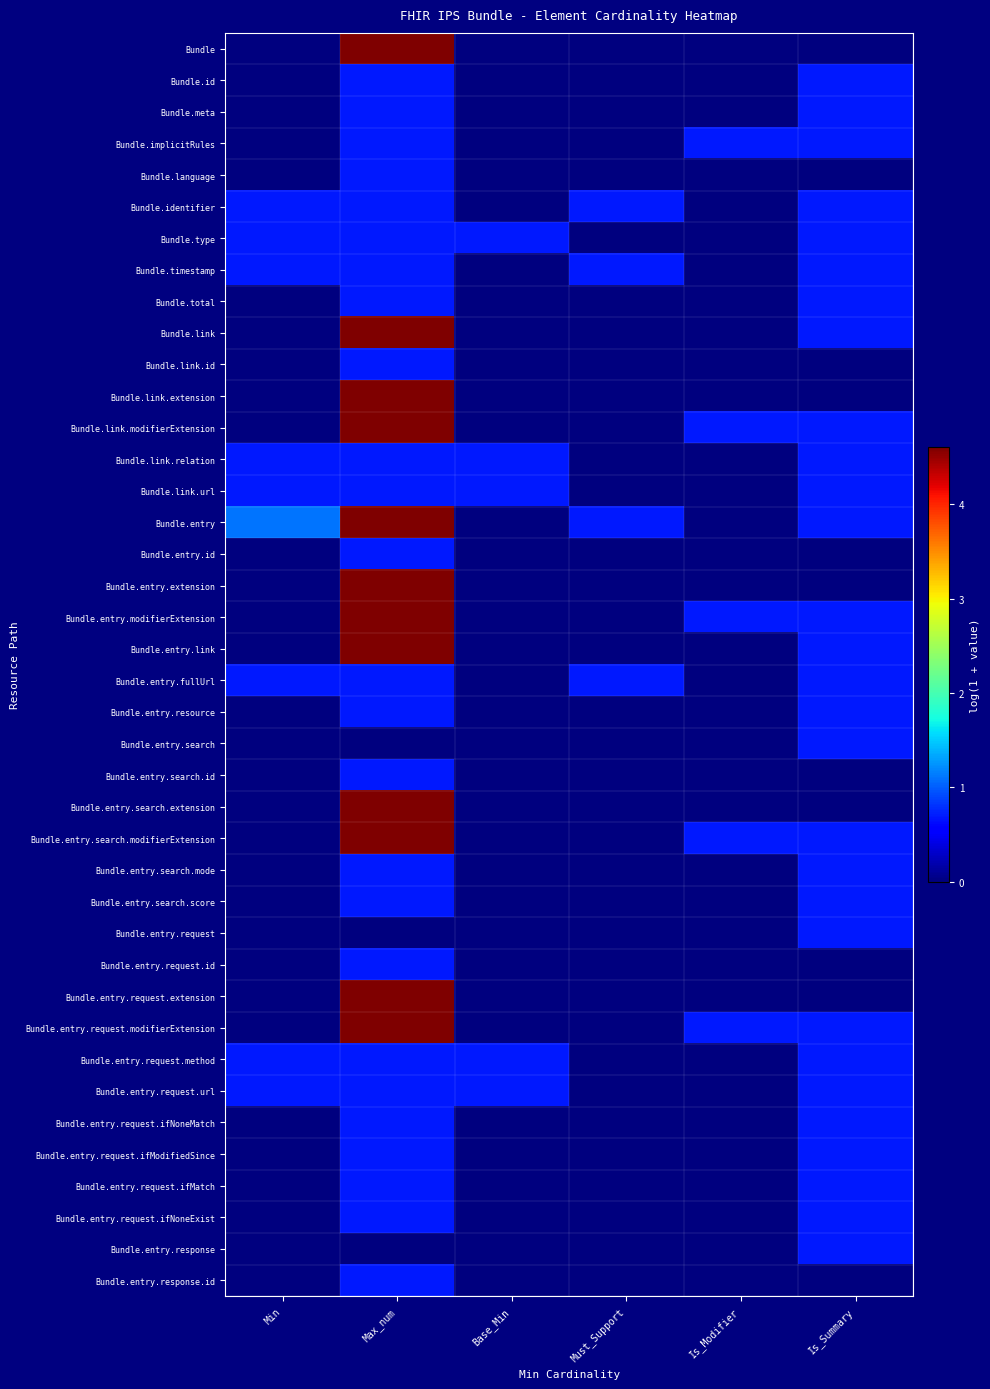

At which category is the sum across all series the highest?

Max_num